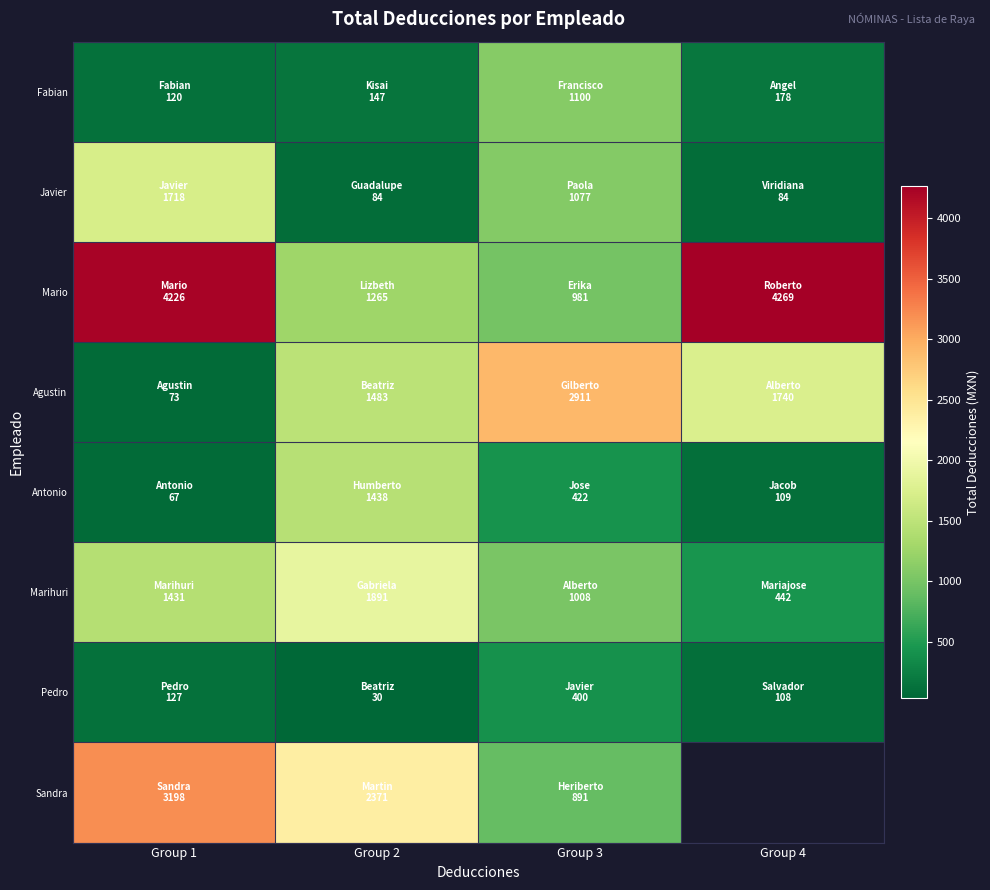

Where does the Antonio series first go above 421?

Group 2